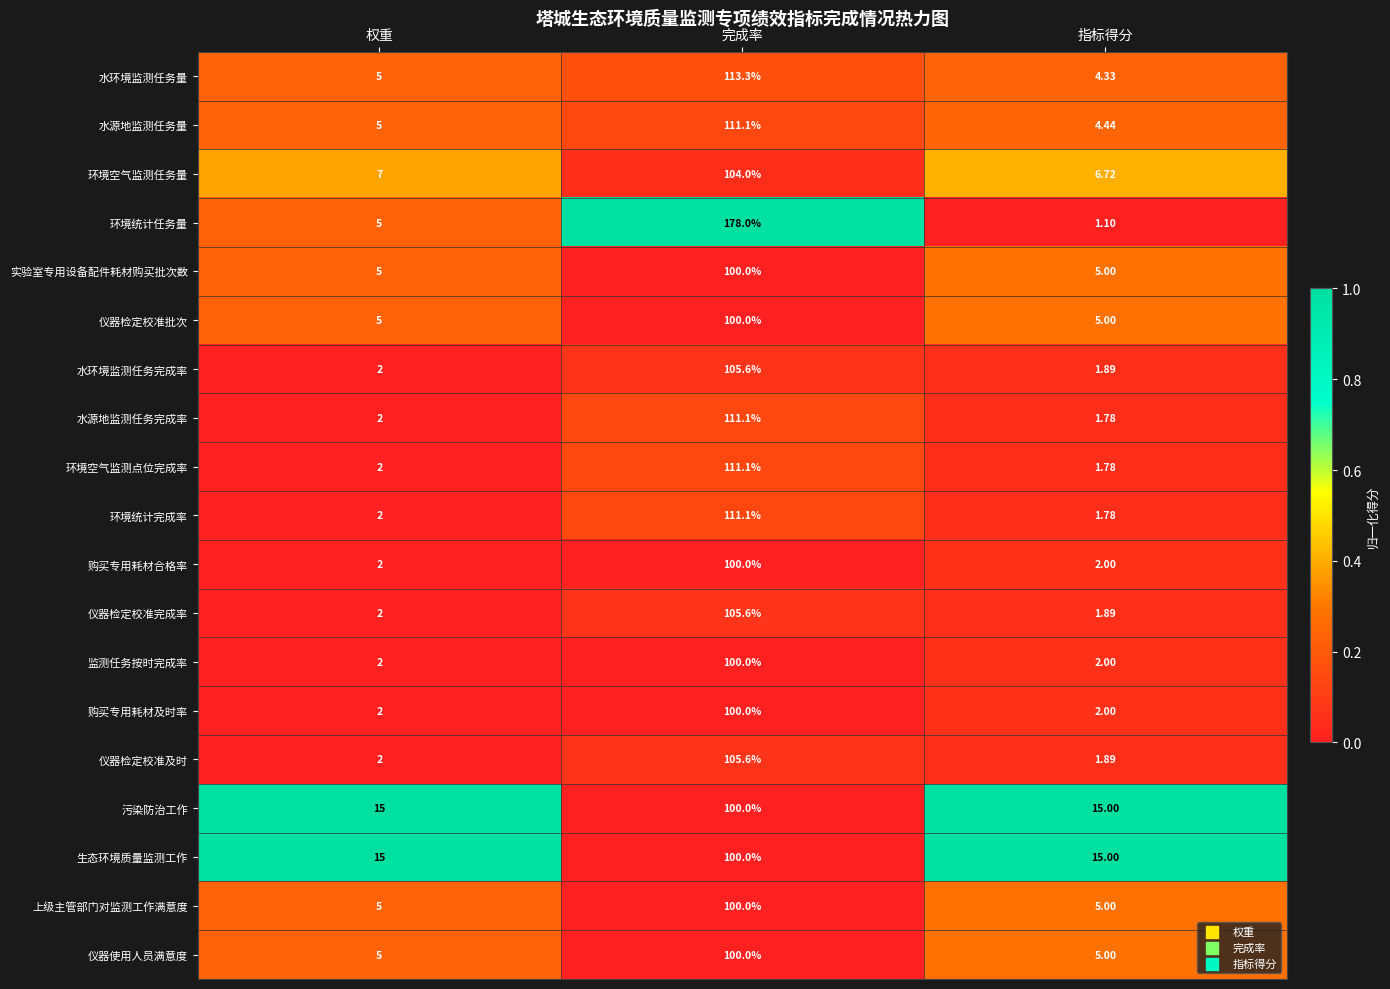

What is the difference between the highest and lowest values at 权重?

13.0